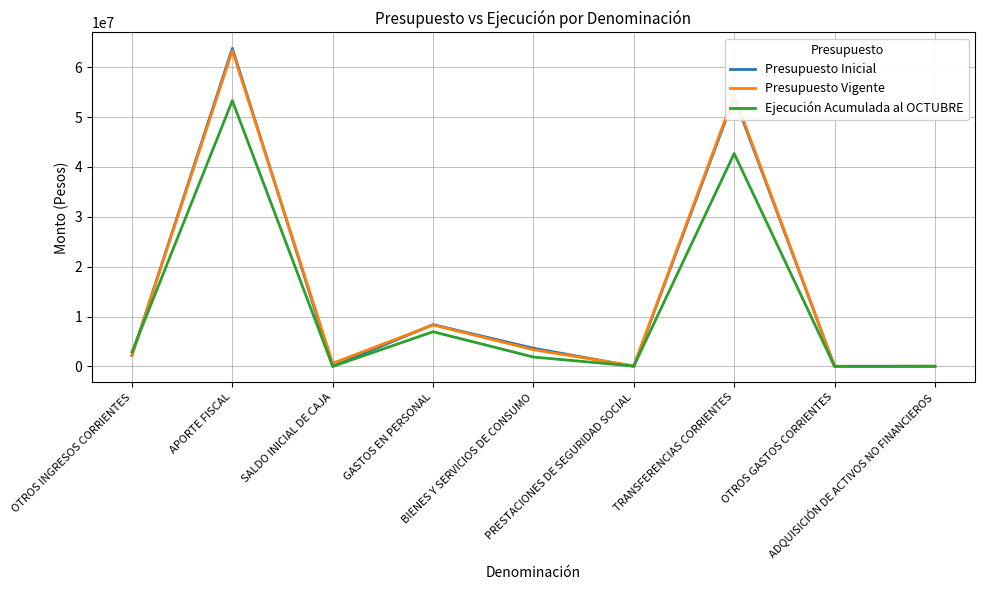

Which series has the widest spread of values?

Presupuesto Inicial